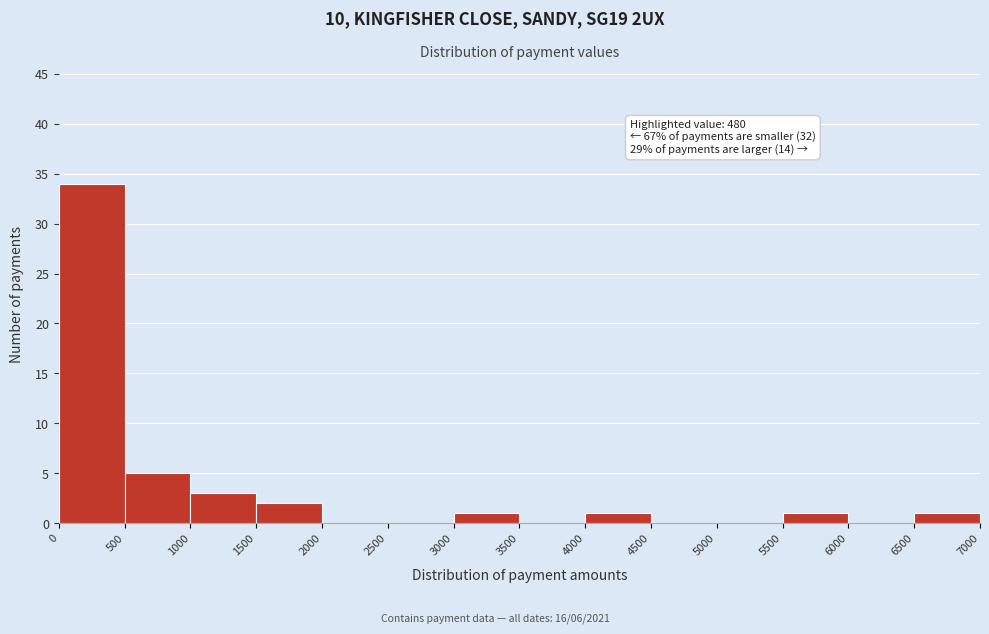

Over which range of the x-axis is the bar tallest?

0 to 500